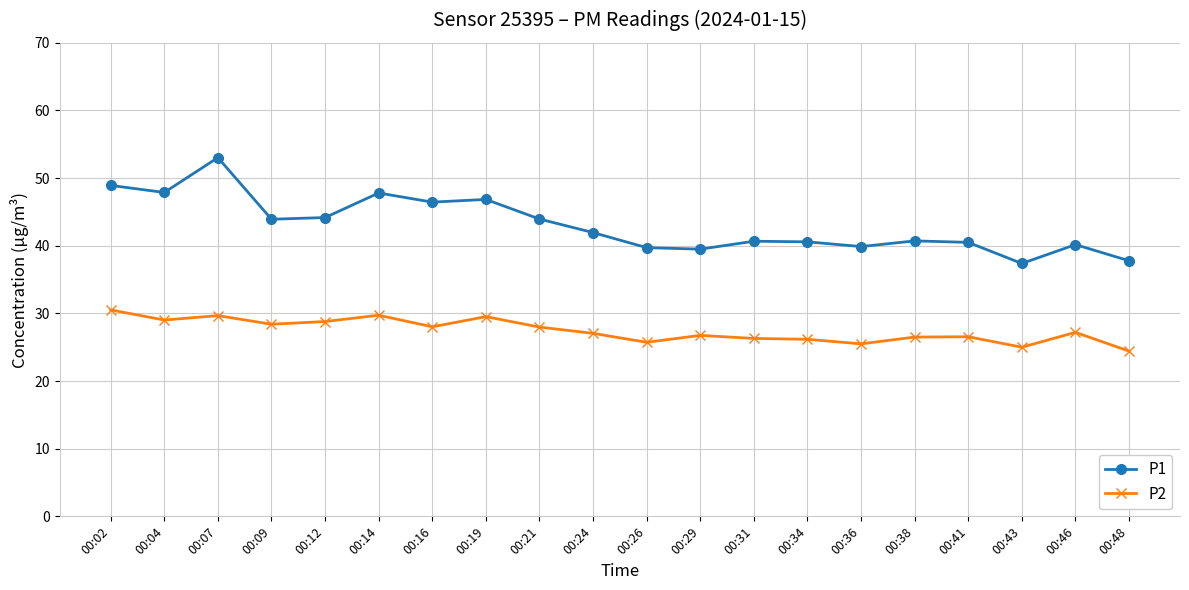

At how many categories does at least one series exceed 30?

20